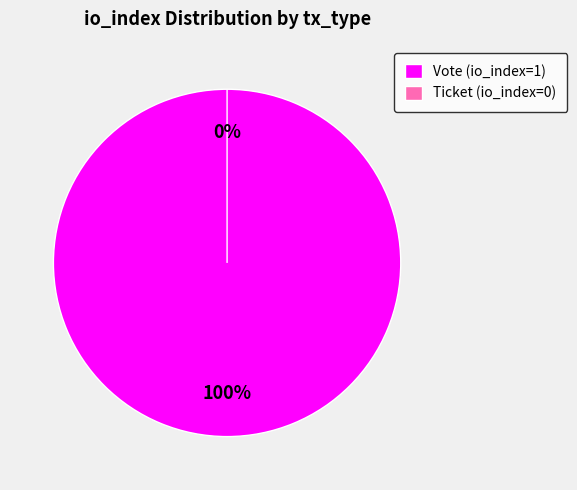

Rank the categories by value from lowest to highest.

Ticket (io_index=0), Vote (io_index=1)